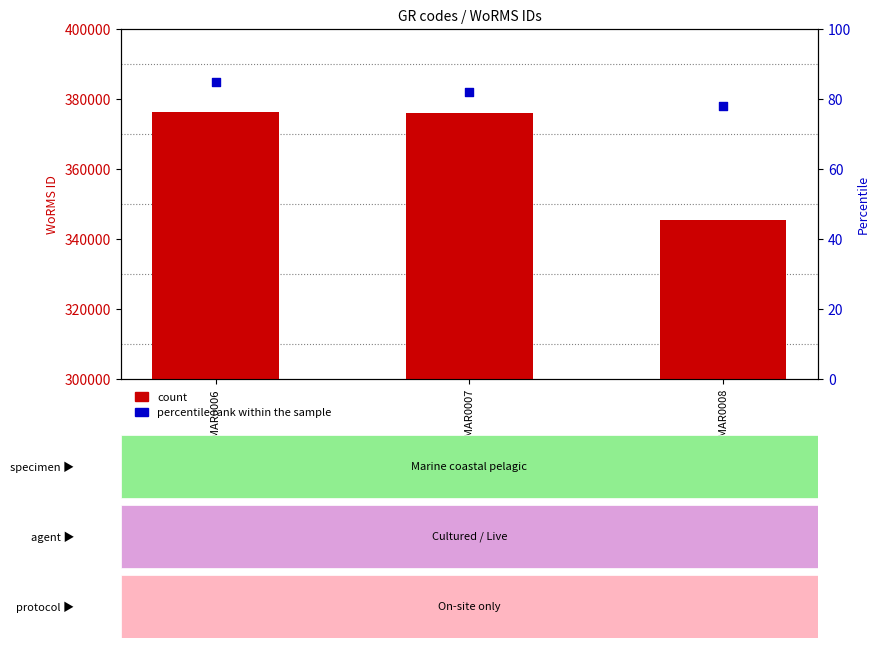

Which series contains the lowest Y value?

percentile rank within the sample